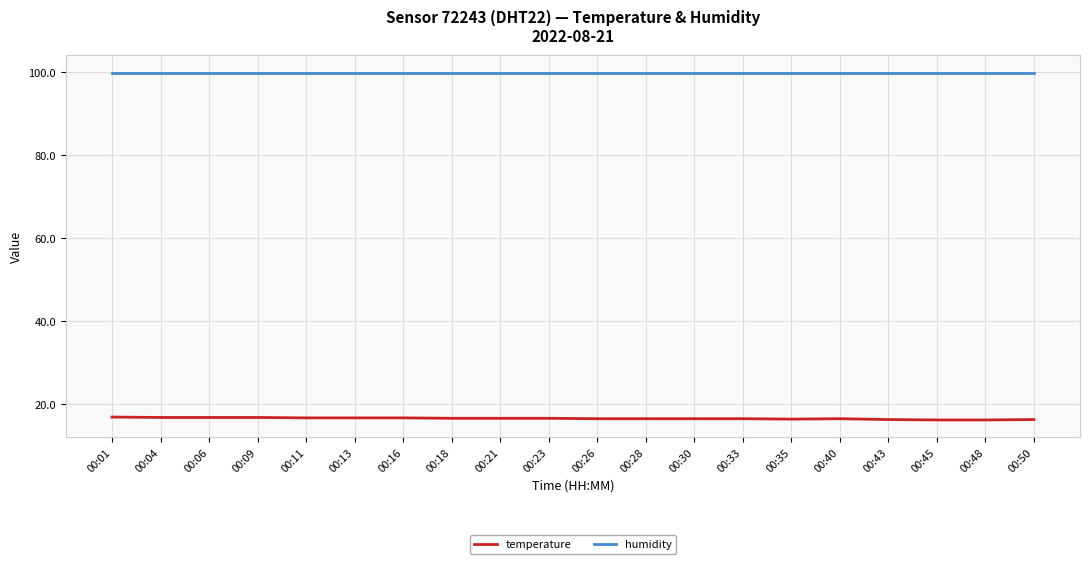

What is the minimum value shown in the chart?

16.2